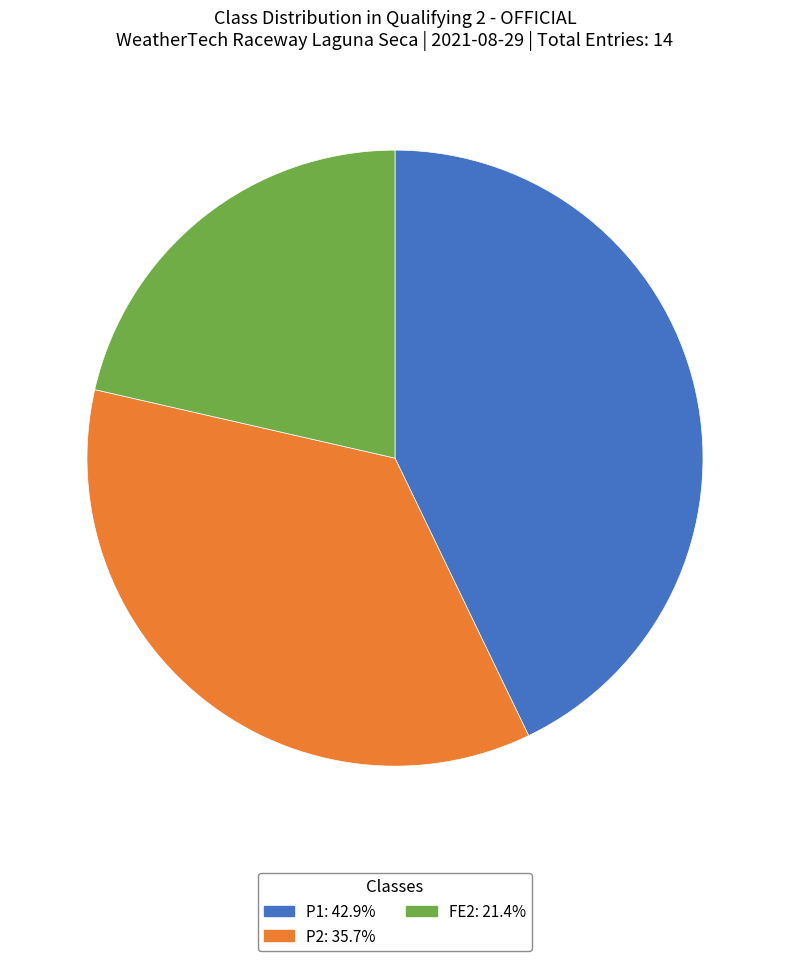

Is there a majority slice in this chart?

No